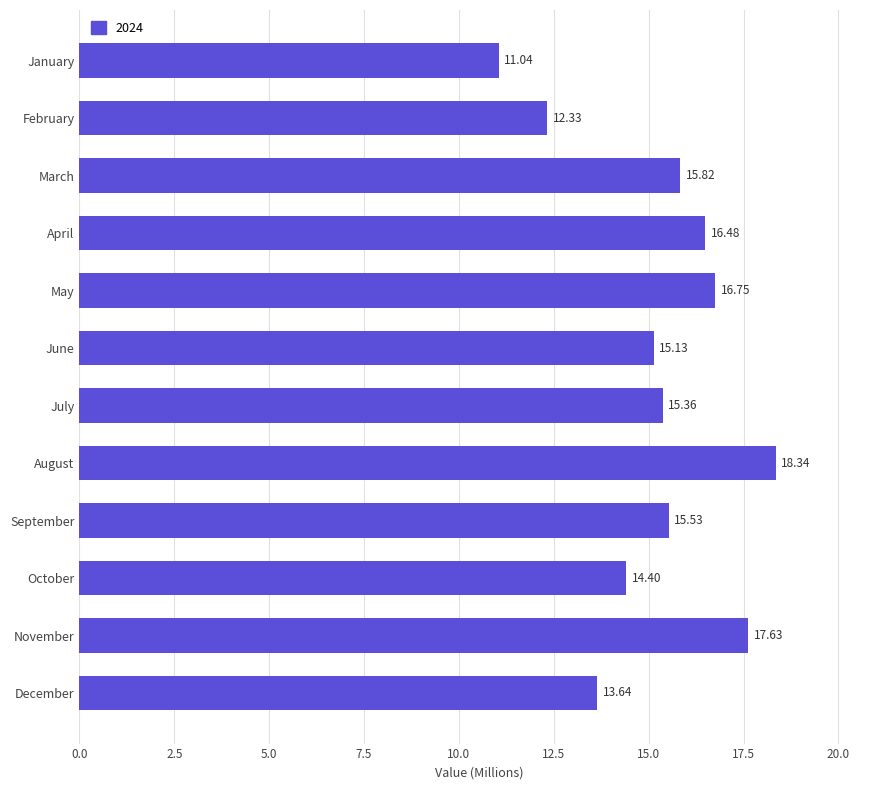

Is it true that the value at February is 4.3?

False